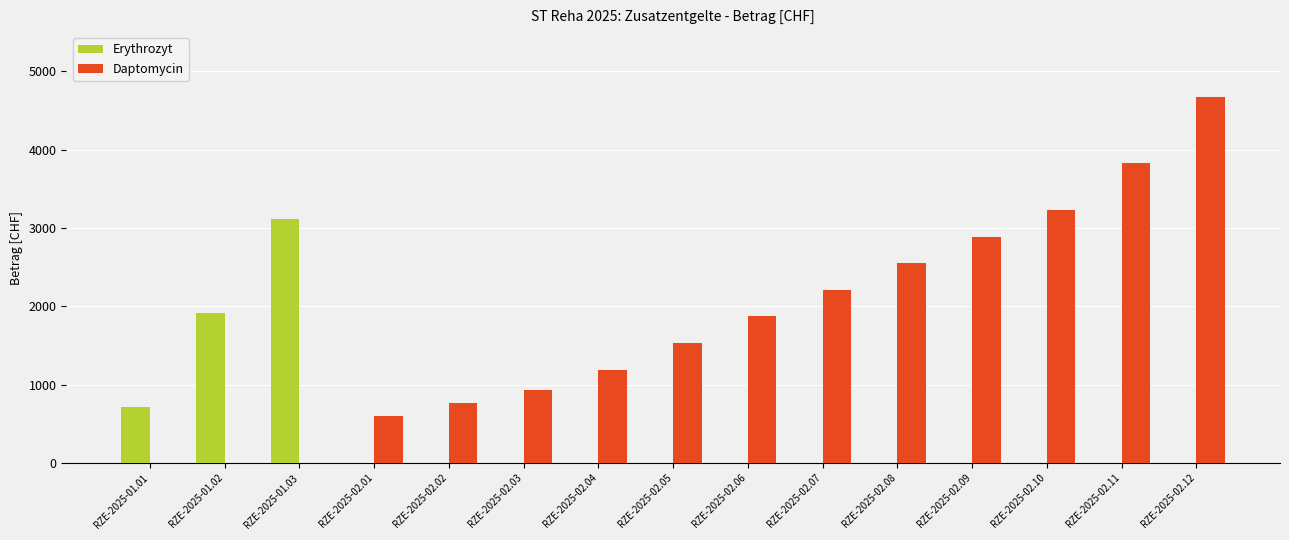

Between RZE-2025-01.01 and RZE-2025-01.02, which series saw the biggest shift?

Erythrozyt